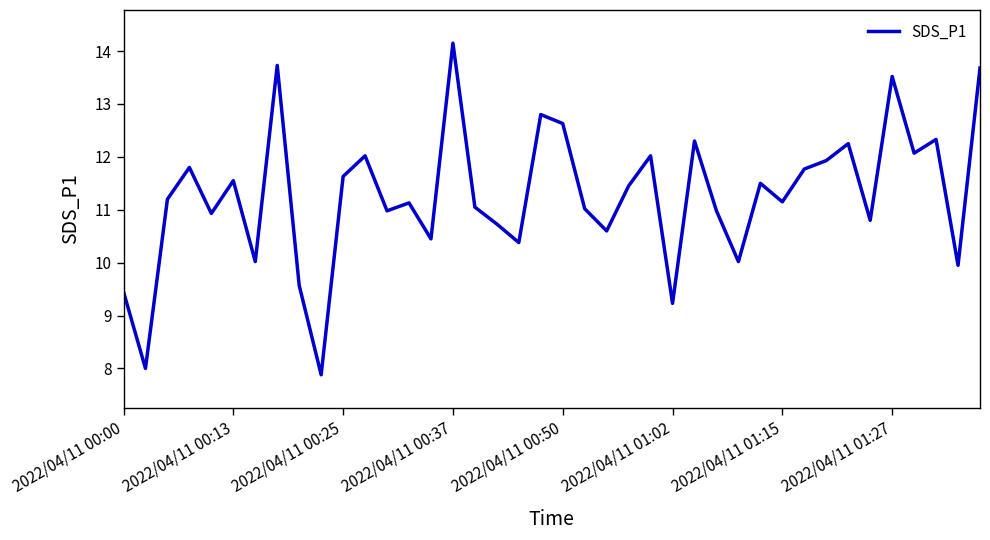

What is the difference between the maximum and minimum values?

6.3